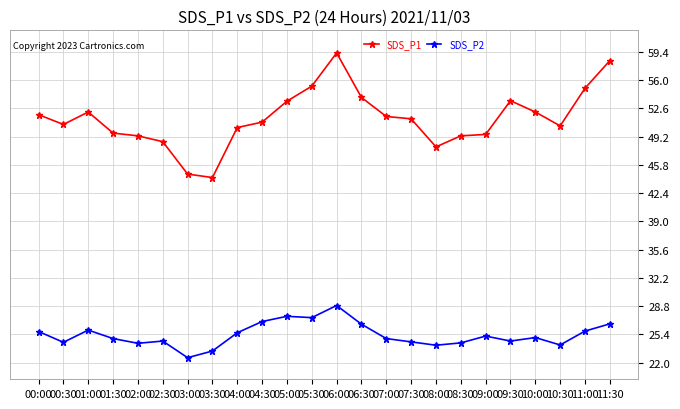

Rank the series by their maximum value, from lowest to highest.

SDS_P2, SDS_P1